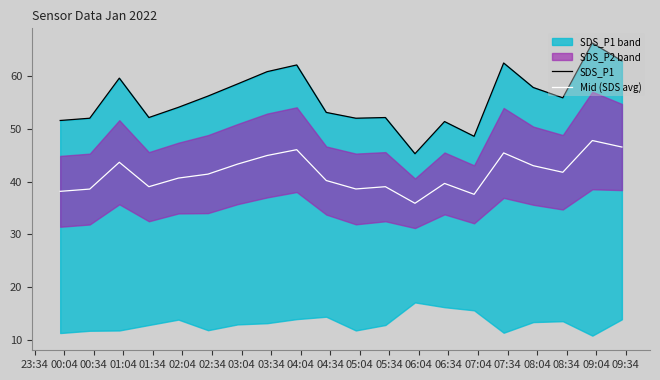

What is the maximum value for Mid (SDS avg)?

47.8